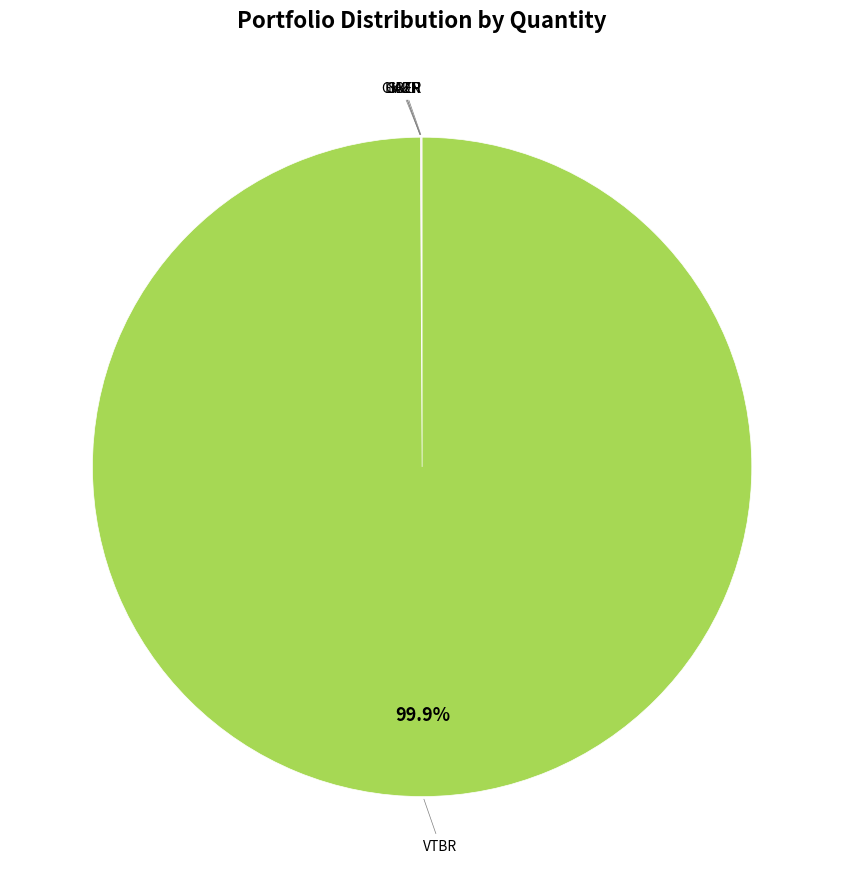

Is there a majority slice in this chart?

Yes